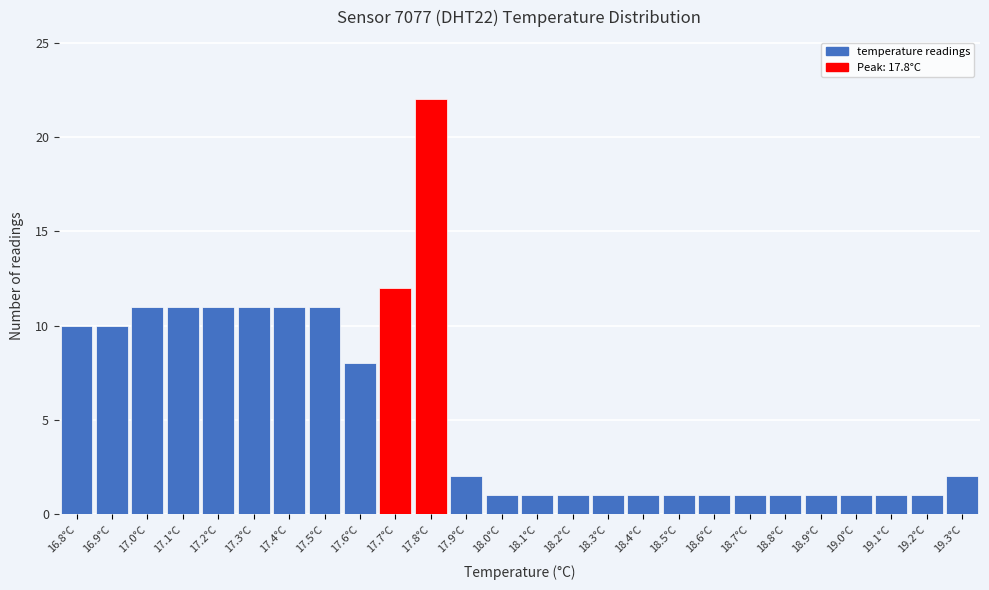

Reading right to left, what are all the values shown in this chart?

19.3°C=2	19.2°C=1	19.1°C=1	19.0°C=1	18.9°C=1	18.8°C=1	18.7°C=1	18.6°C=1	18.5°C=1	18.4°C=1	18.3°C=1	18.2°C=1	18.1°C=1	18.0°C=1	17.9°C=2	17.8°C=22	17.7°C=12	17.6°C=8	17.5°C=11	17.4°C=11	17.3°C=11	17.2°C=11	17.1°C=11	17.0°C=11	16.9°C=10	16.8°C=10